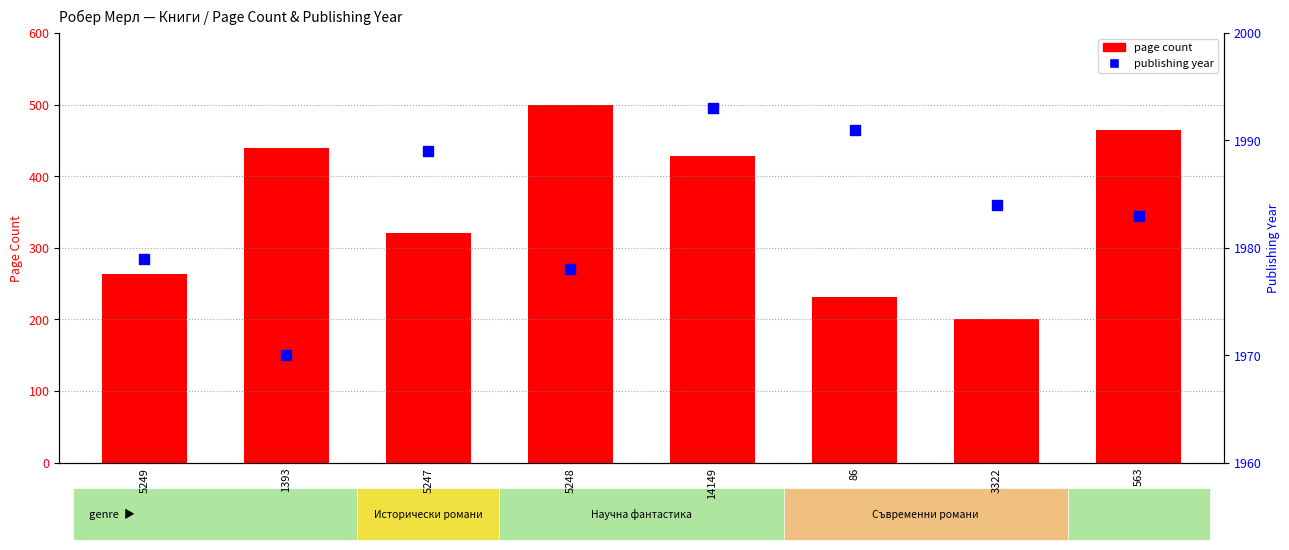

Which series contains the lowest Y value?

page count